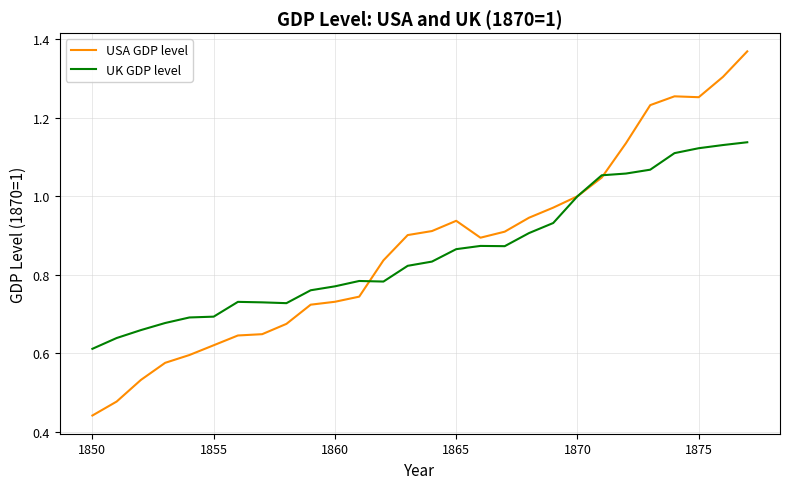

Which series has the widest spread of values?

USA GDP level